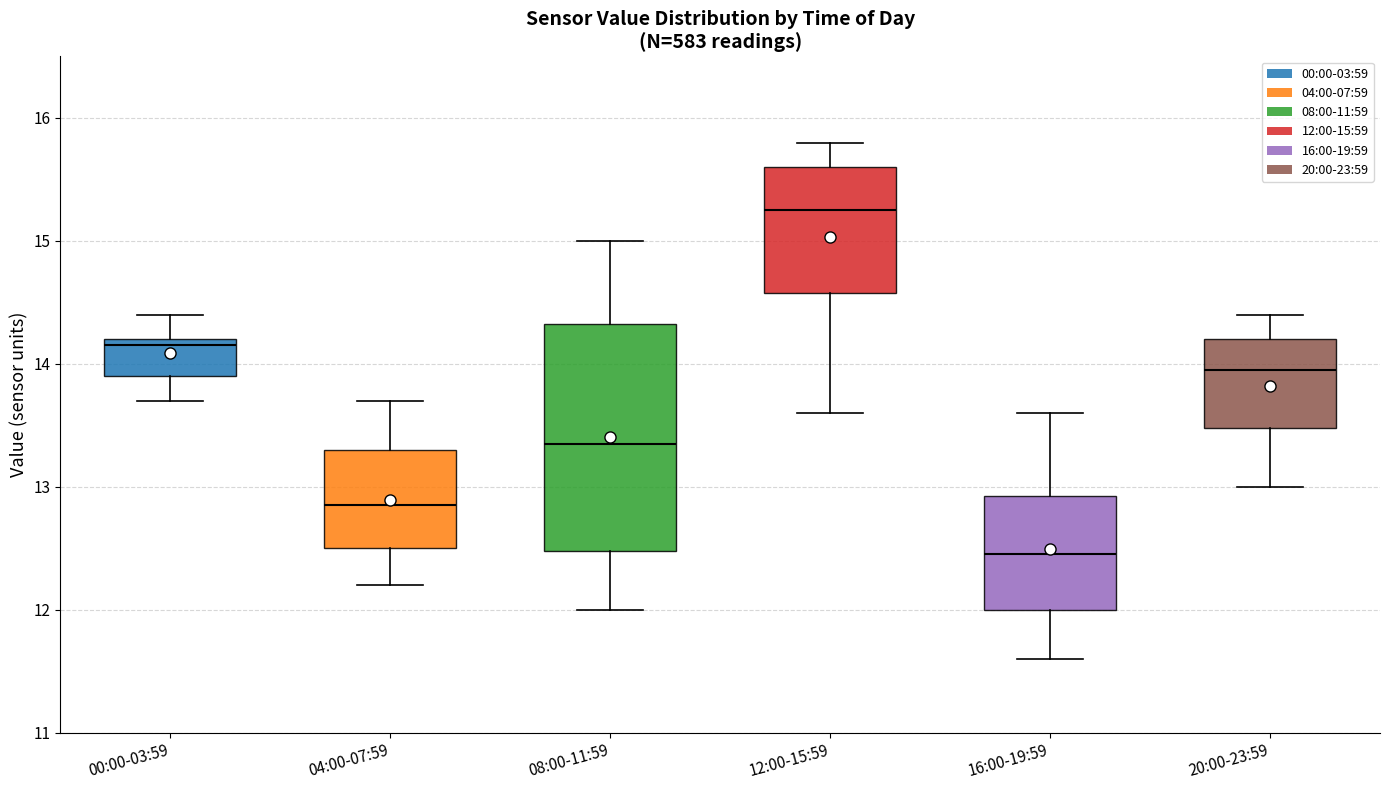

Where does the median line of the box for 20:00-23:59 sit on the y-axis? The values are not printed on the chart, so give them approximately, as read against the axis.

14.0